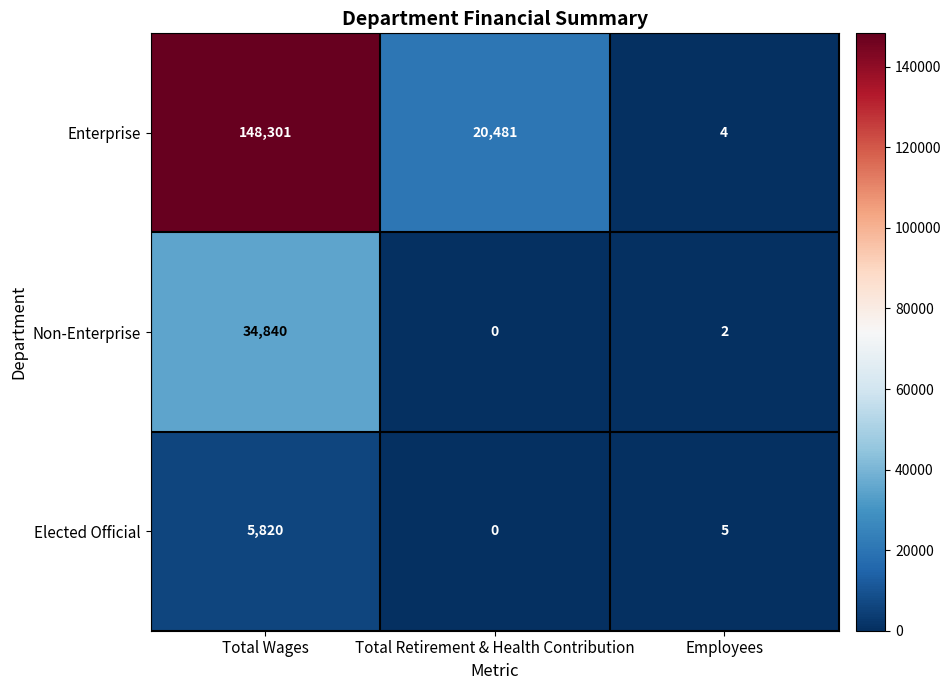

What is the sum of all Non-Enterprise values?

34842